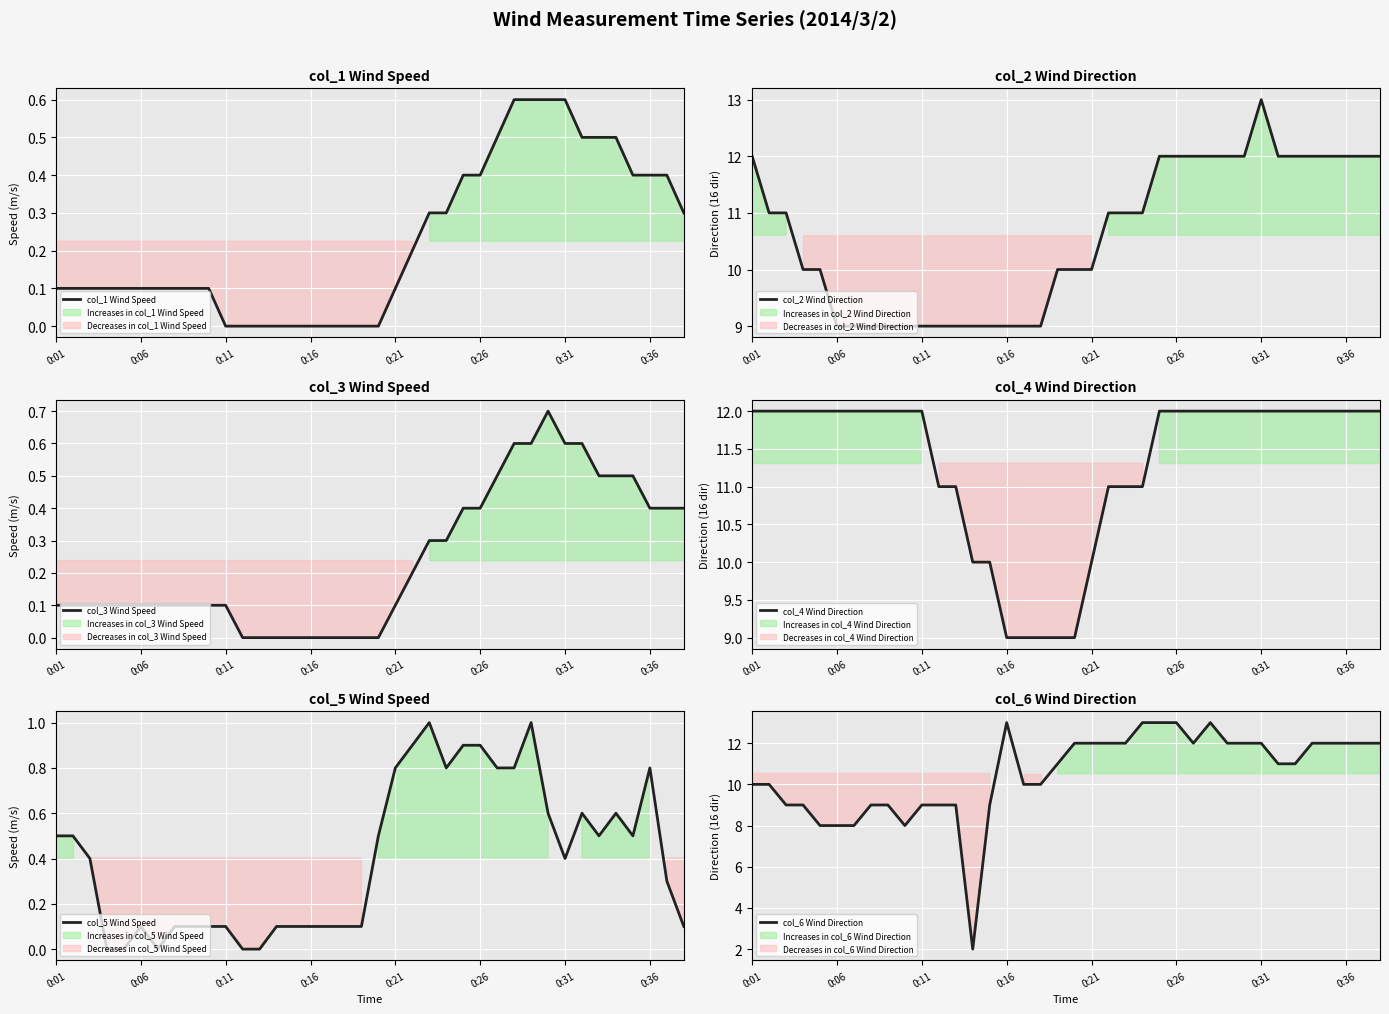

Between 16 and 18, which series saw the biggest shift?

col_2 Wind Direction